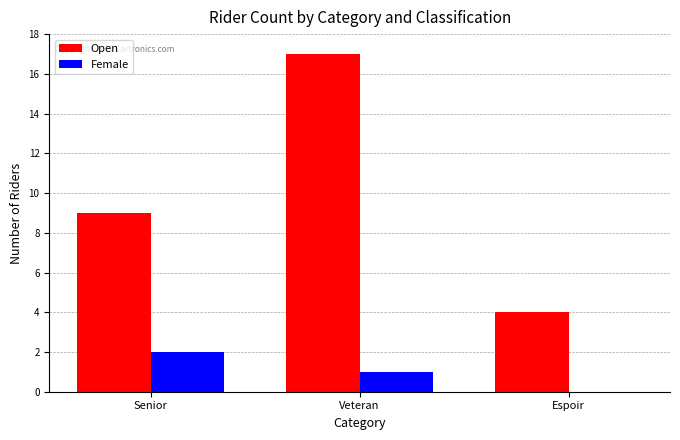

Reading right to left, what are all the values shown in this chart?

Open: Espoir=4	Veteran=17	Senior=9
Female: Espoir=0	Veteran=1	Senior=2